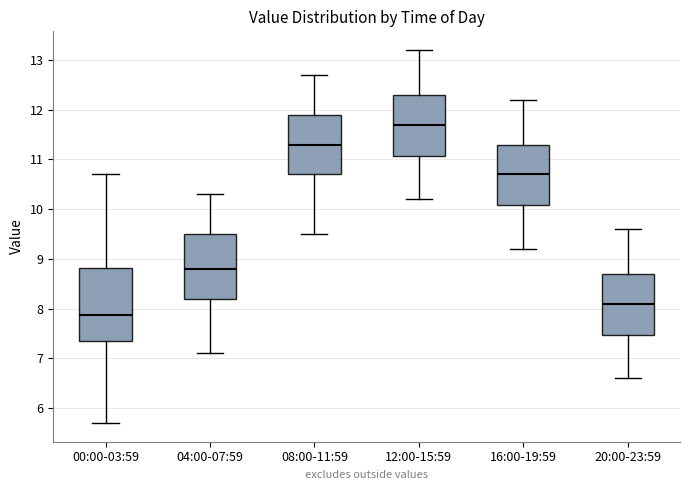

Where does the lower whisker of the box for 20:00-23:59 end on the y-axis? The values are not printed on the chart, so give them approximately, as read against the axis.

6.6